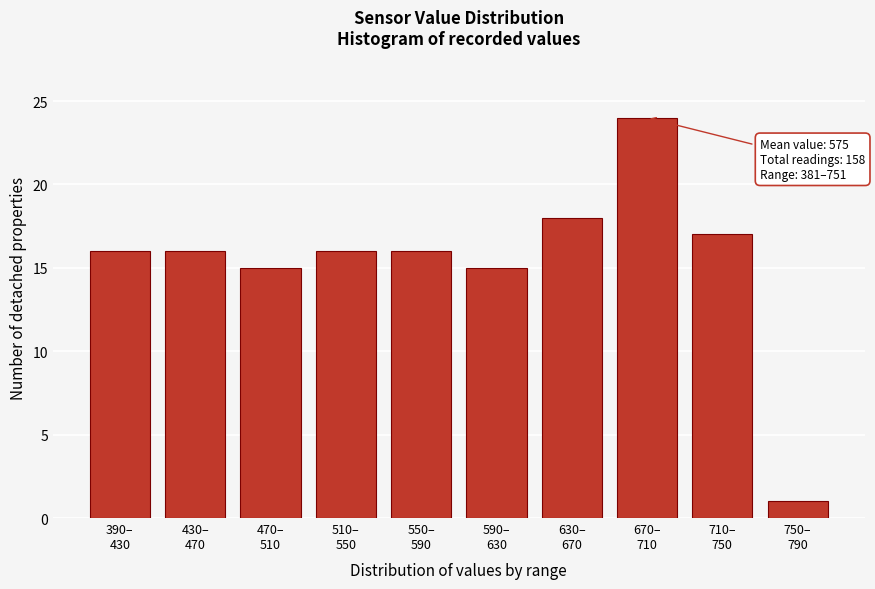

Reading left to right, transcribe all the data shown in this chart.

16	16	15	16	16	15	18	24	17	1